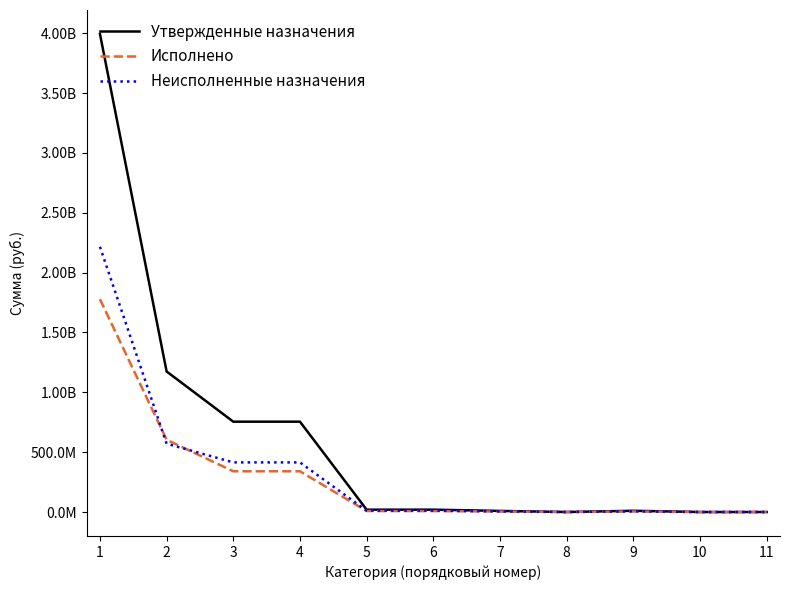

Reading left to right, extract all data points from this chart.

Утвержденные назначения: 1=3994461727.7	2=1174194630.0	3=754773200.0	4=754773200.0	5=19577680.0	6=19577680.0	7=9190670.0	8=46140.0	9=10340870.0	10=0.0	11=0.0
Исполнено: 1=1778394530.5	2=603493287.9	3=340237712.4	4=340237712.4	5=8198080.3	6=7675003.3	7=3860258.8	8=23769.8	9=4206655.5	10=-415680.8	11=523077.0
Неисполненные назначения: 1=2216067197.2	2=570701342.1	3=414535487.6	4=414535487.6	5=11379599.7	6=11902676.7	7=5330411.2	8=22370.2	9=6134214.5	10=0.0	11=0.0